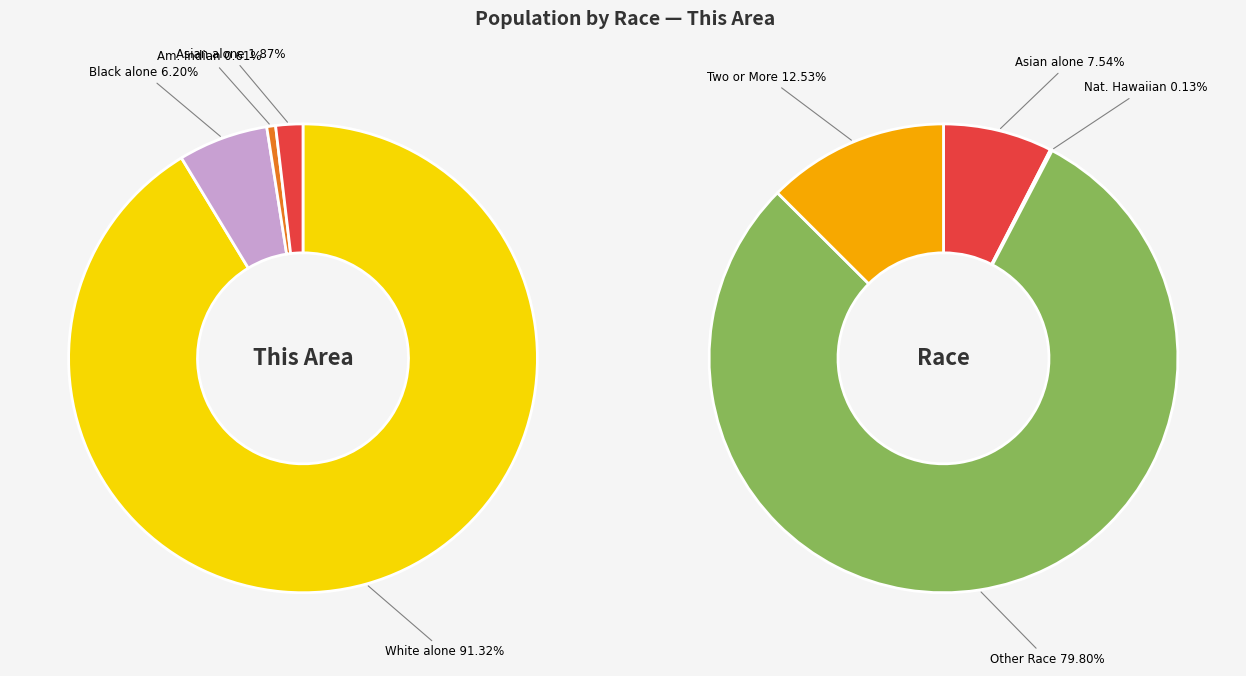

What is the smallest slice in the pie chart?

Native Hawaiian and Other Pacific